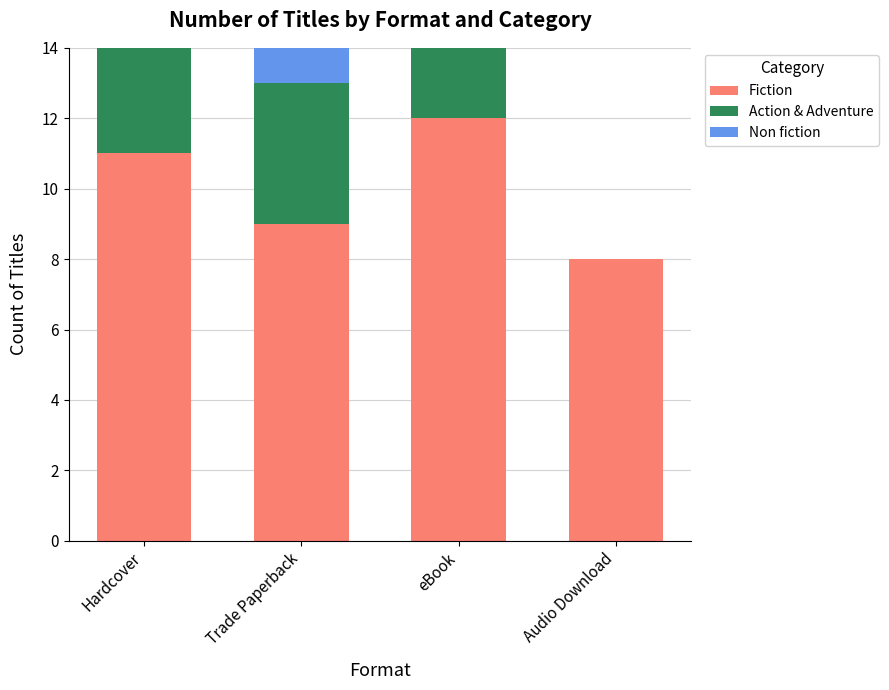

Reading right to left, what are the values for Fiction?

Audio Download=8	eBook=12	Trade Paperback=9	Hardcover=11